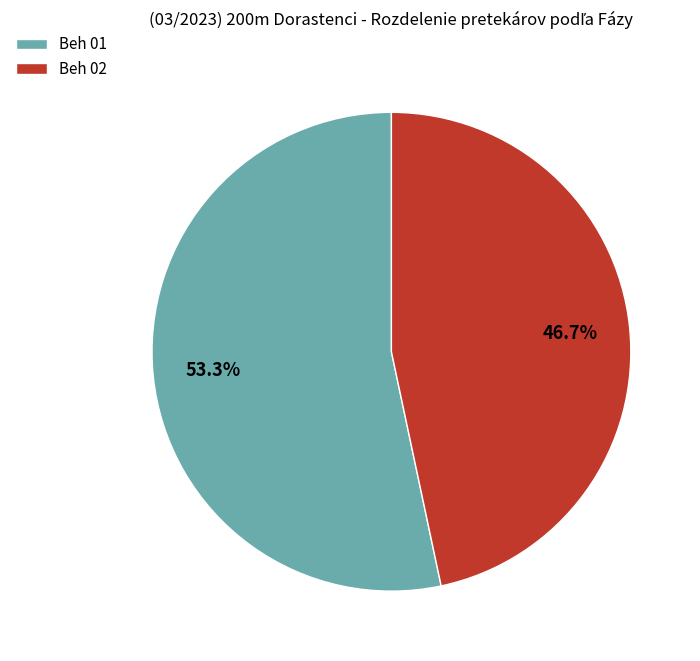

To the nearest percent, what portion does Beh 02 represent?

47%